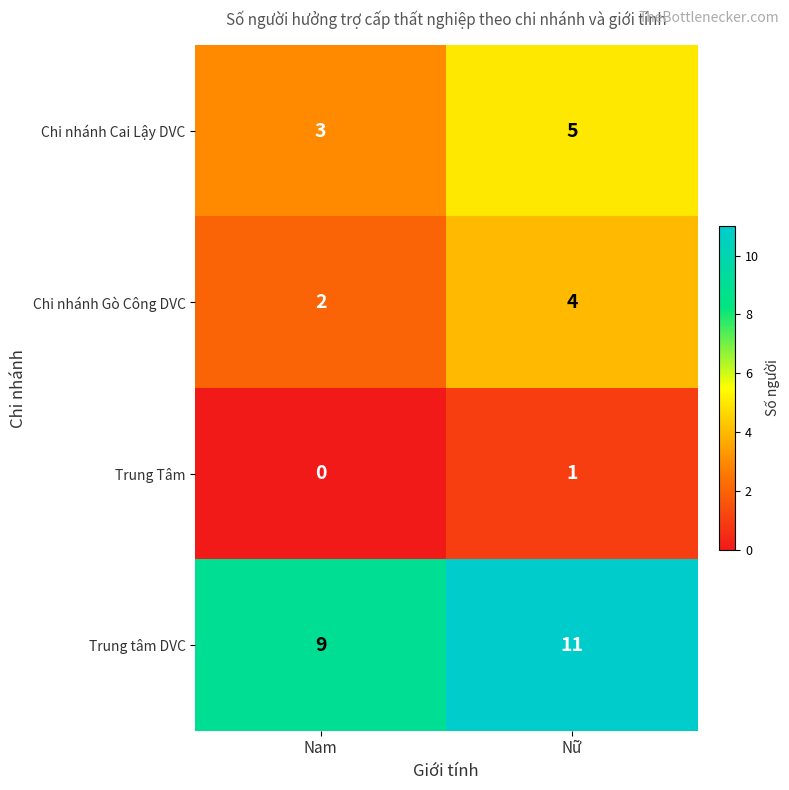

Reading left to right, extract all data points from this chart.

Chi nhánh Cai Lậy DVC: 3	5
Chi nhánh Gò Công DVC: 2	4
Trung Tâm: 0	1
Trung tâm DVC: 9	11